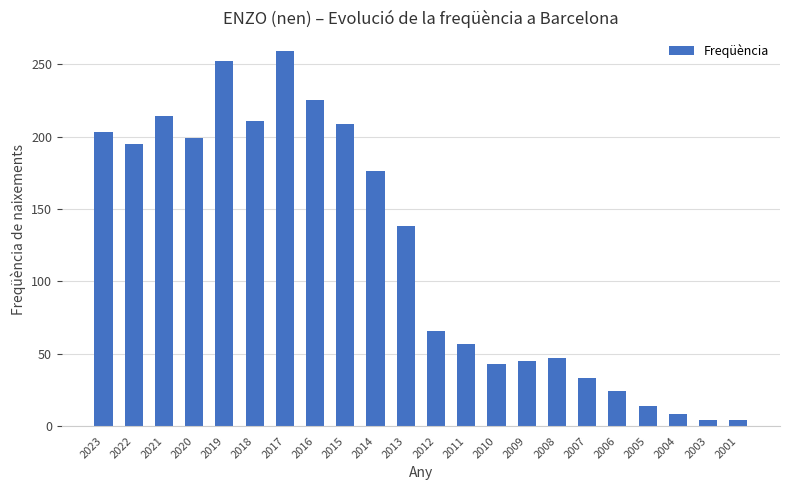

Reading left to right, transcribe all the data shown in this chart.

2023=203	2022=195	2021=214	2020=199	2019=252	2018=211	2017=259	2016=225	2015=209	2014=176	2013=138	2012=66	2011=57	2010=43	2009=45	2008=47	2007=33	2006=24	2005=14	2004=8	2003=4	2001=4